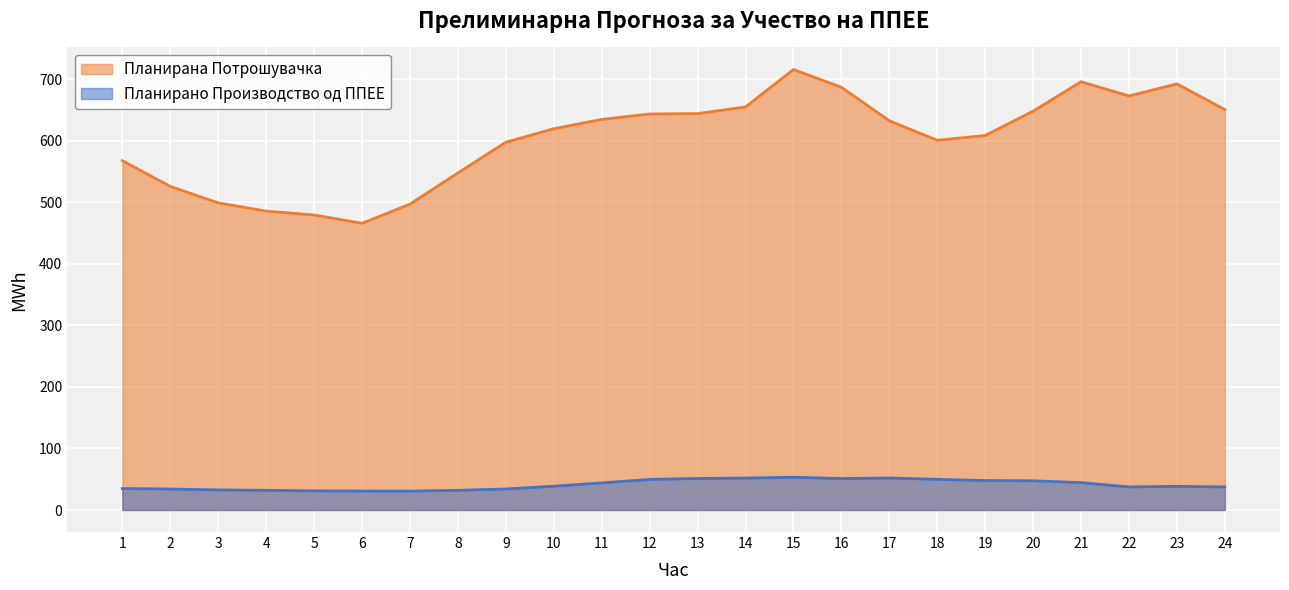

Where is the first local maximum for Планирано Производство од ППЕЕ?

15